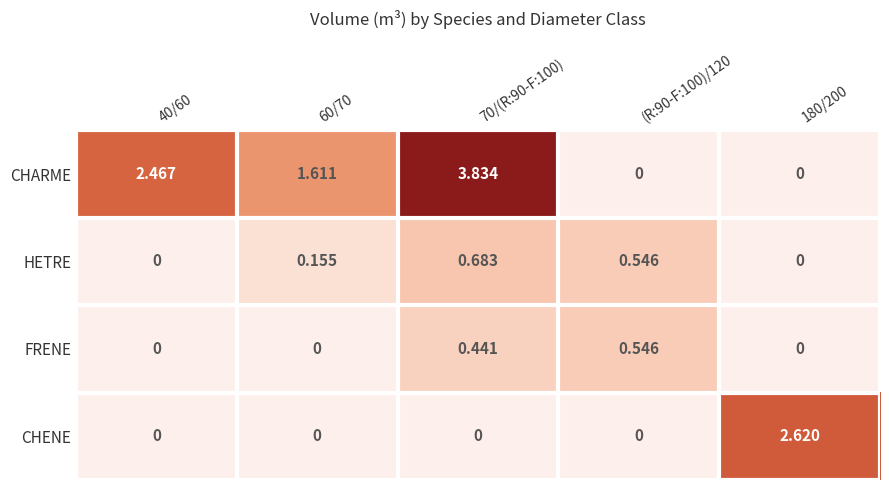

What value does the HETRE series have at (R:90-F:100)/120?

0.5